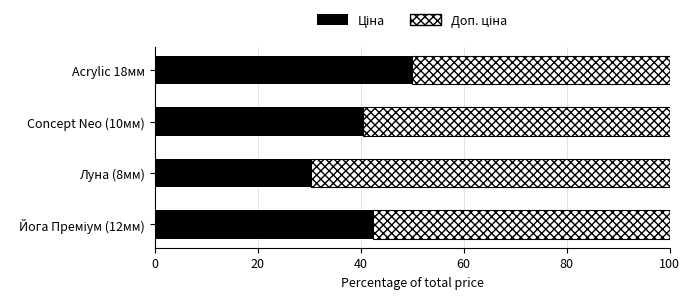

How many distinct data groups are displayed?

2